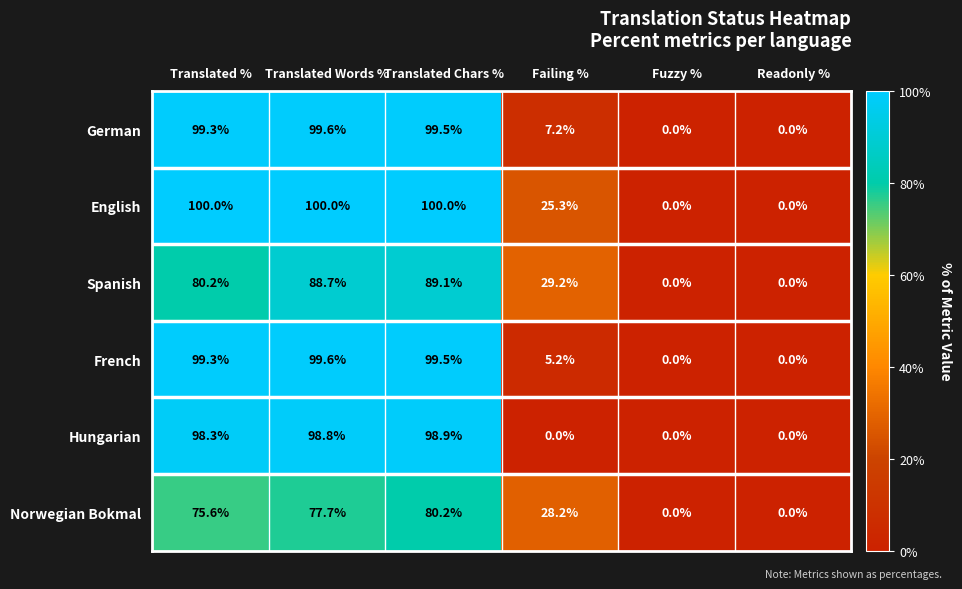

What is the sum of all Norwegian Bokmal values?

261.7